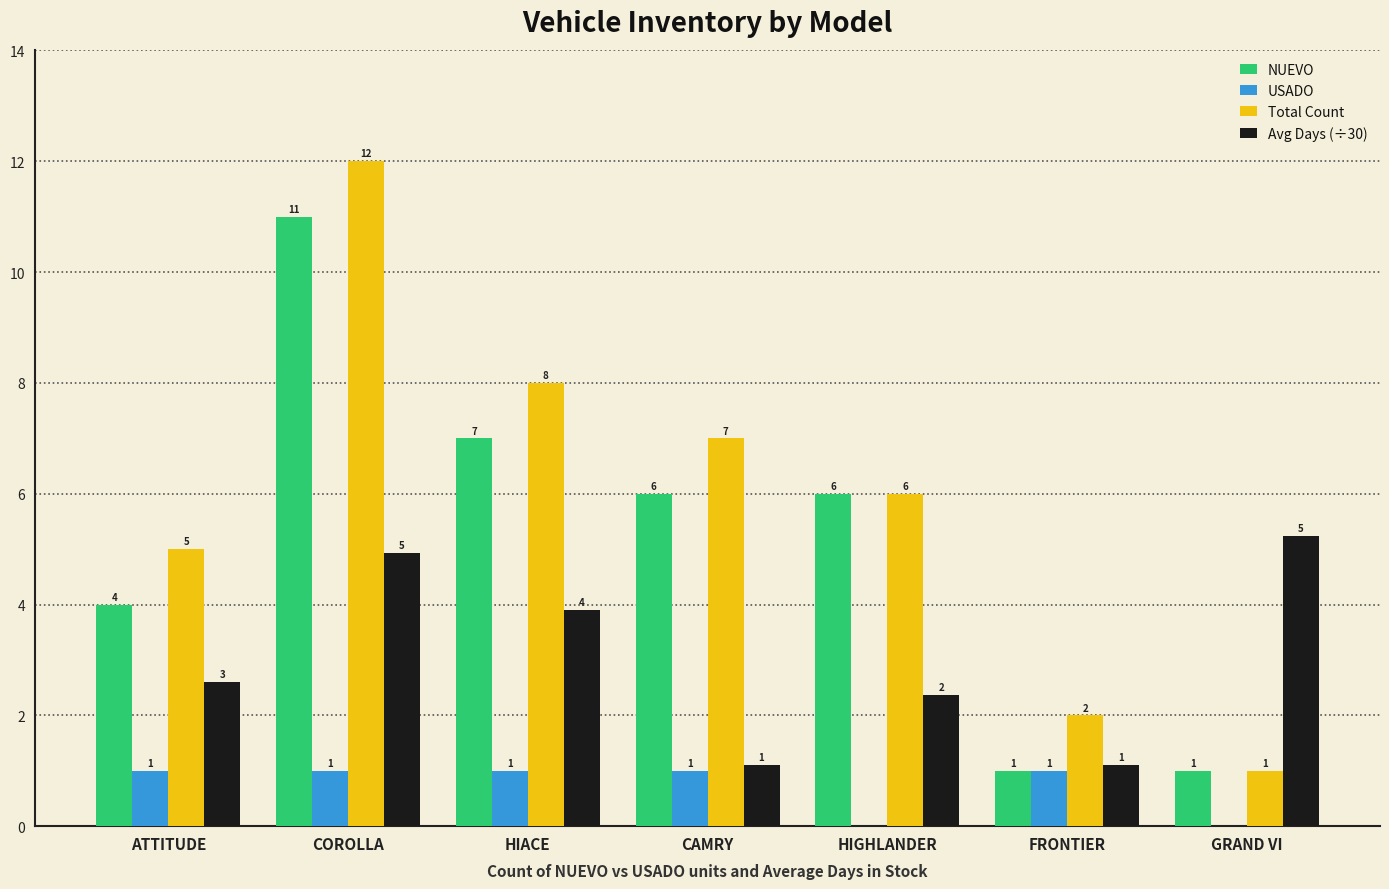

Is it true that NUEVO equals 8.8 at HIGHLANDER?

False